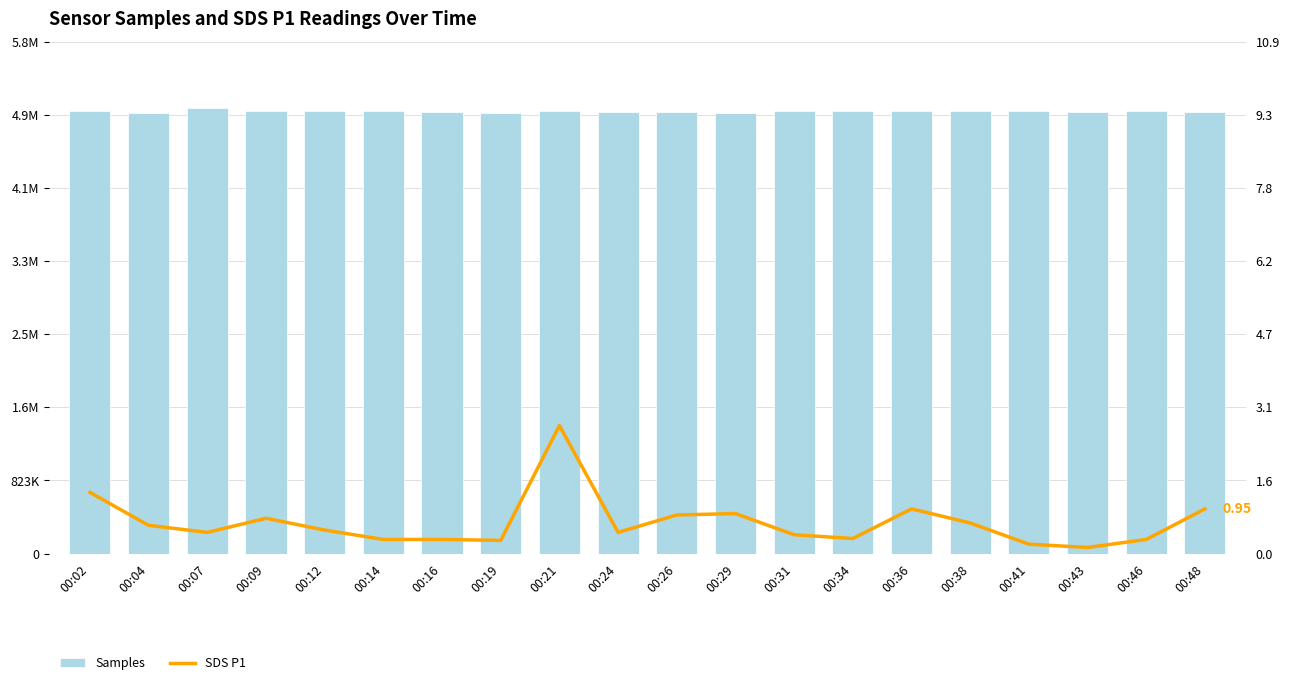

What is the average value of the SDS P1 series?

0.7